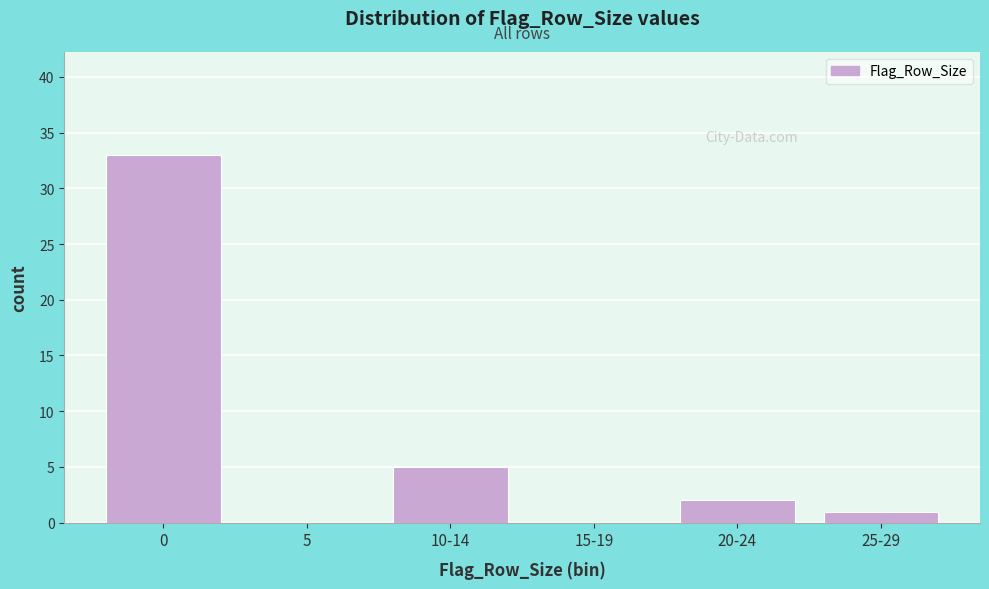

Reading left to right, what are all the values shown in this chart?

0=33	5=0	10-14=5	15-19=0	20-24=2	25-29=1